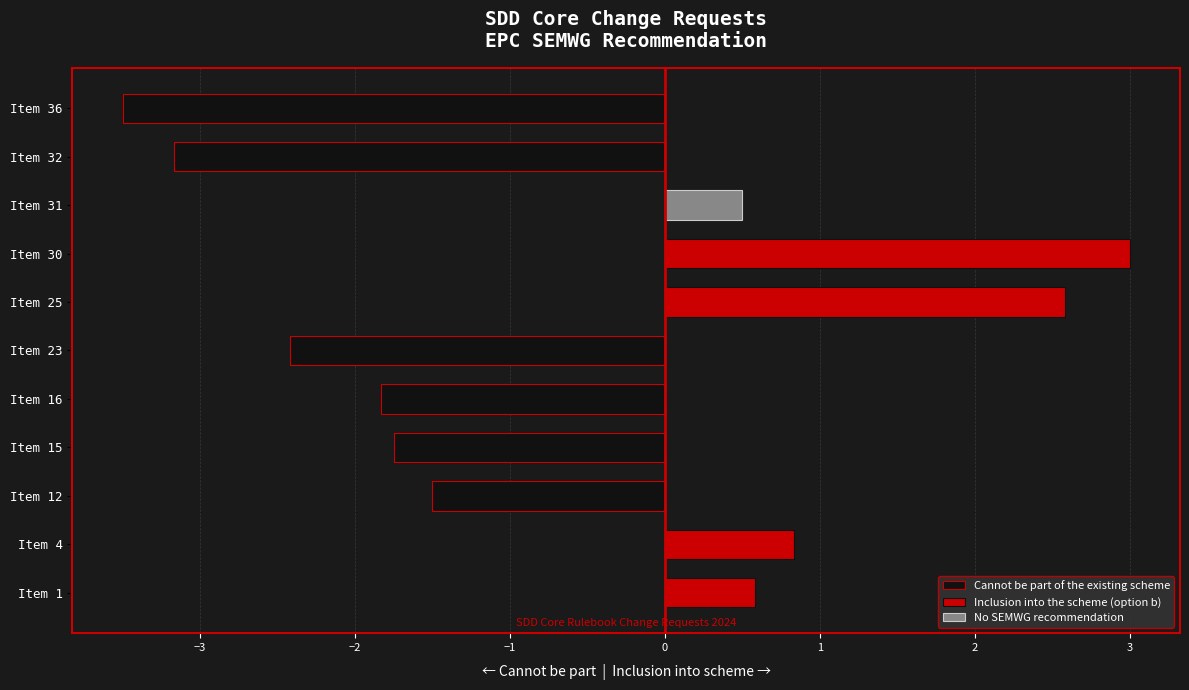

Rank the series by their average value, from highest to lowest.

Inclusion into the scheme (option b), No SEMWG recommendation, Cannot be part of the existing scheme